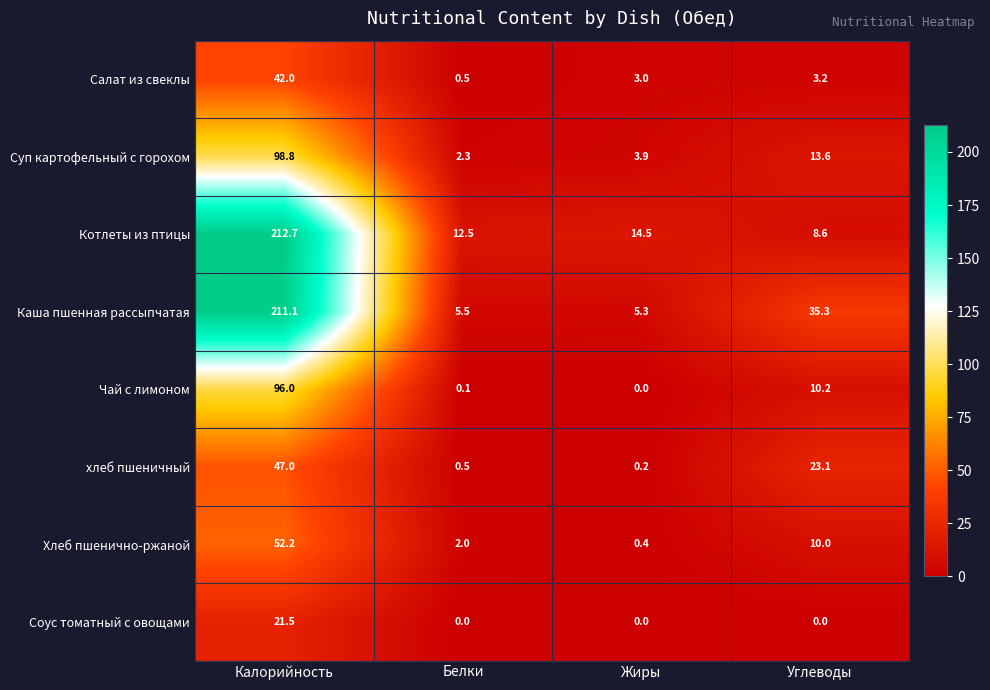

What is the maximum value shown in the chart?

212.7